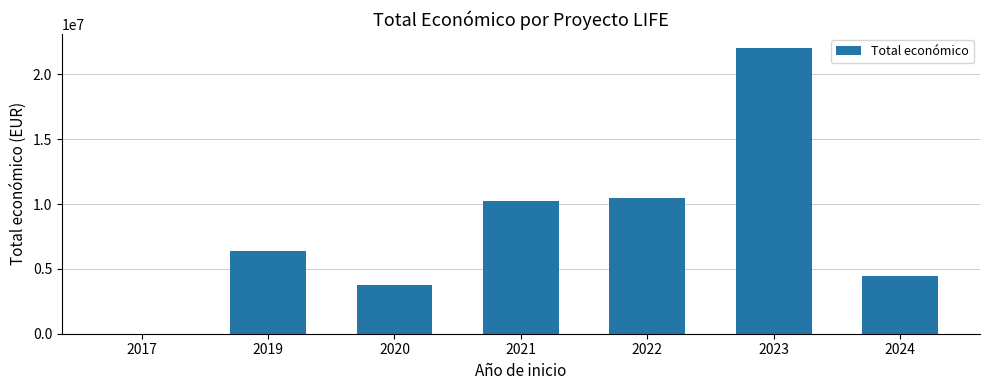

What is the average value?

8198481